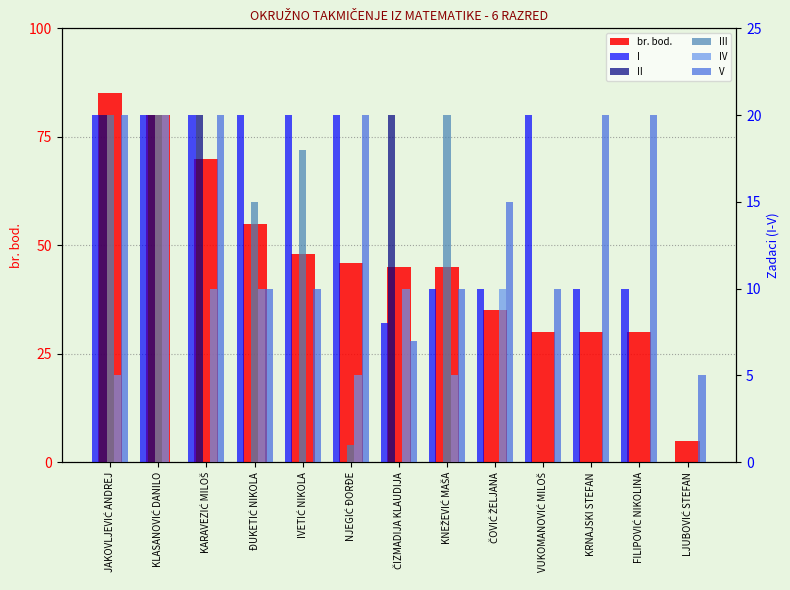

List the series in order of their peak value, lowest first.

I, II, III, IV, V, br. bod.